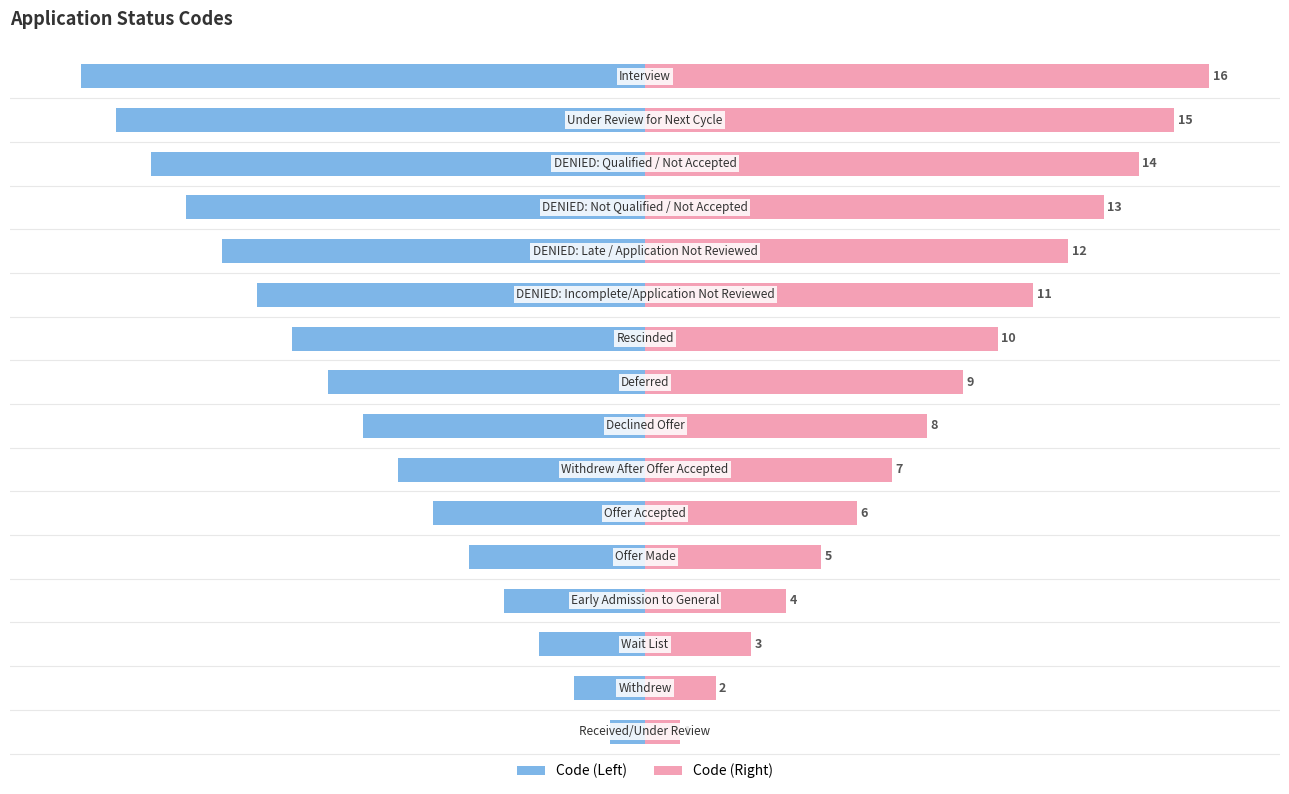

Is the value of Code (Right) at 2 greater than the value of Code (Left) at 2?

Yes